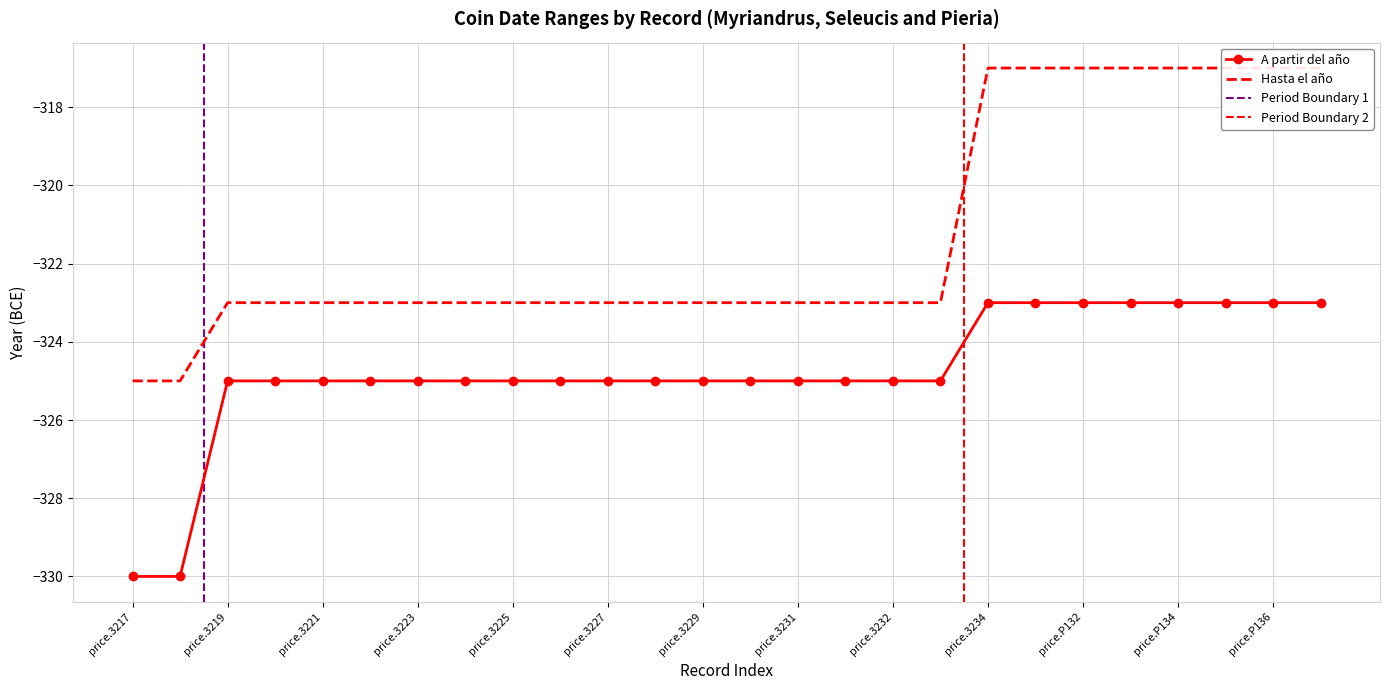

Rank the series at price.3220 from highest to lowest value.

Hasta el año, A partir del año